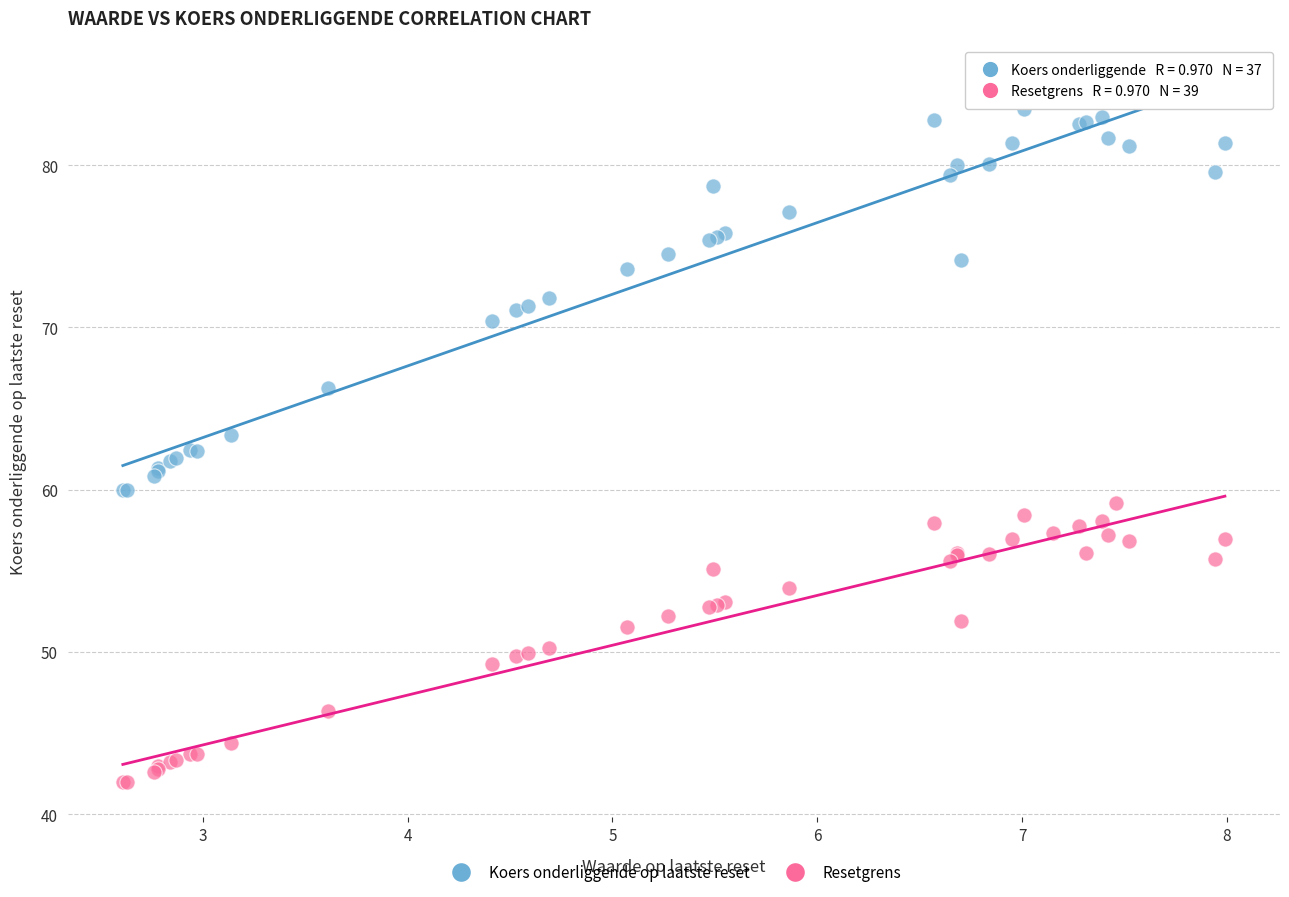

What are all the series names shown in the legend?

Koers onderliggende op laatste reset, Resetgrens